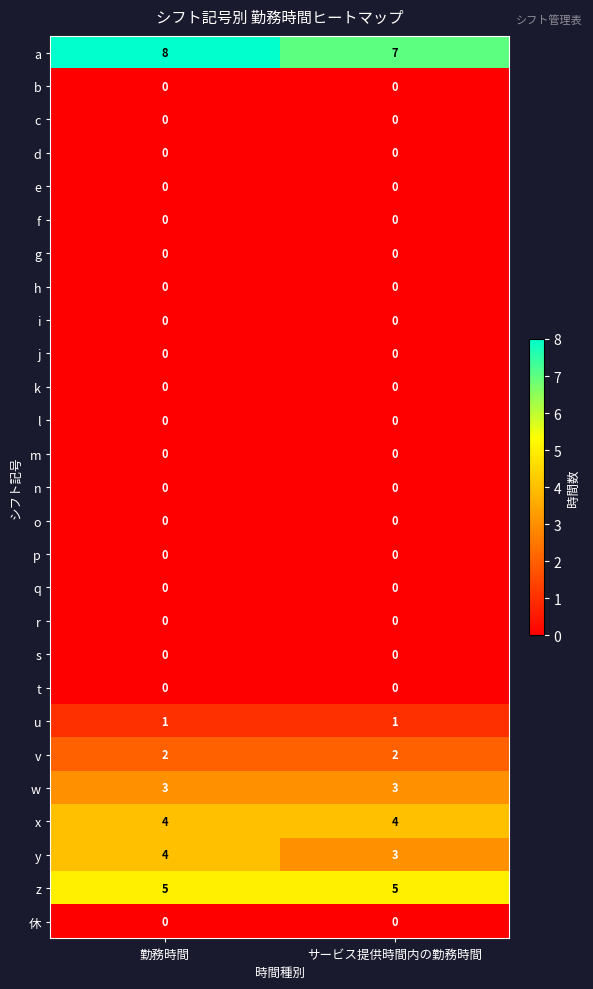

Which category has the highest value across all series?

勤務時間